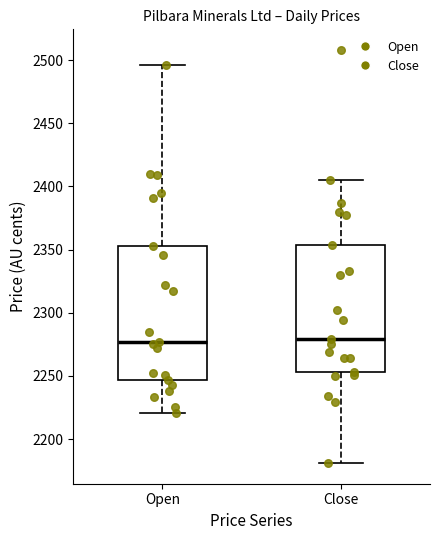

Where does the median line of the box for Open sit on the y-axis? The values are not printed on the chart, so give them approximately, as read against the axis.

2275